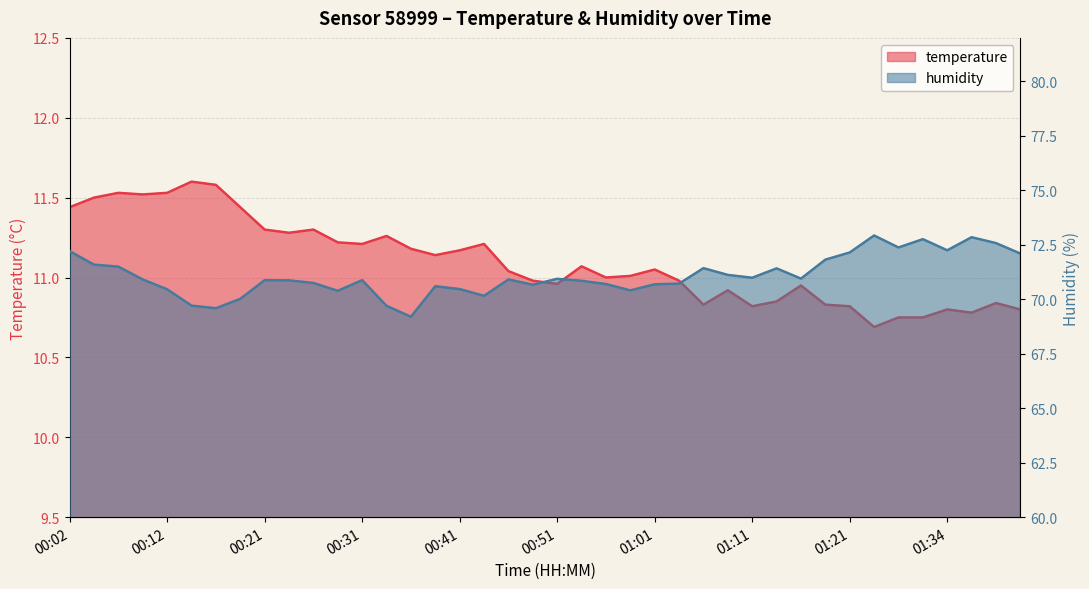

At which label does humidity first exceed 70?

00:02